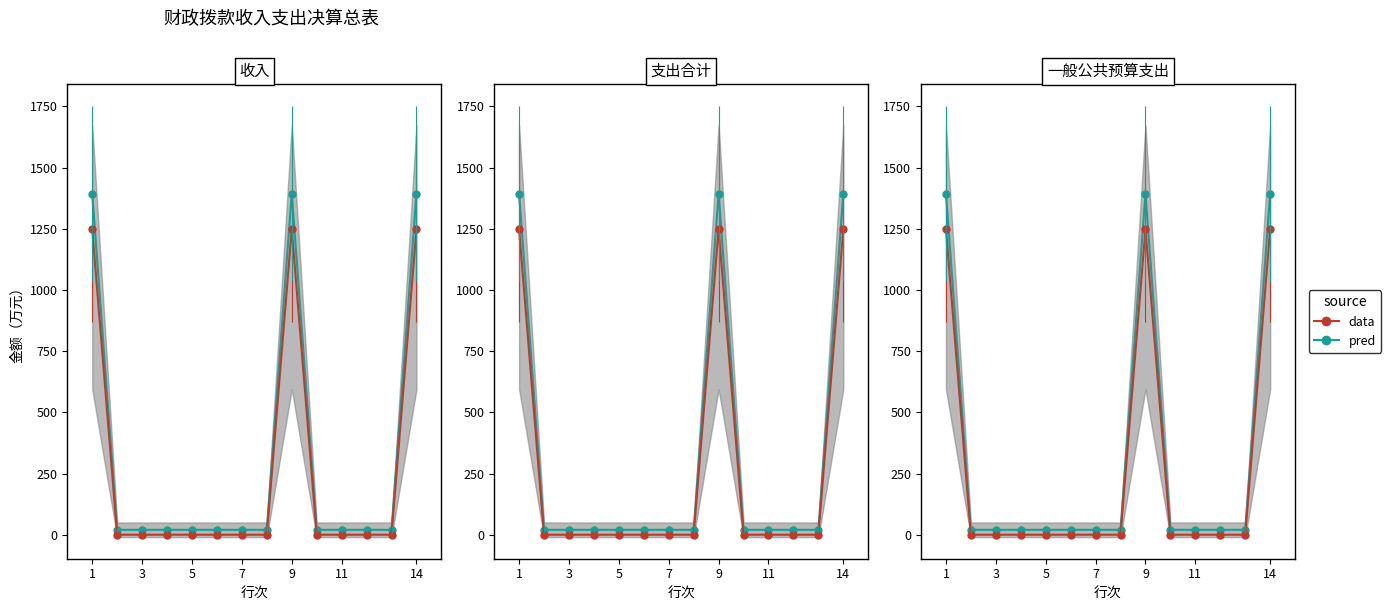

At how many categories does at least one series exceed 732?

3